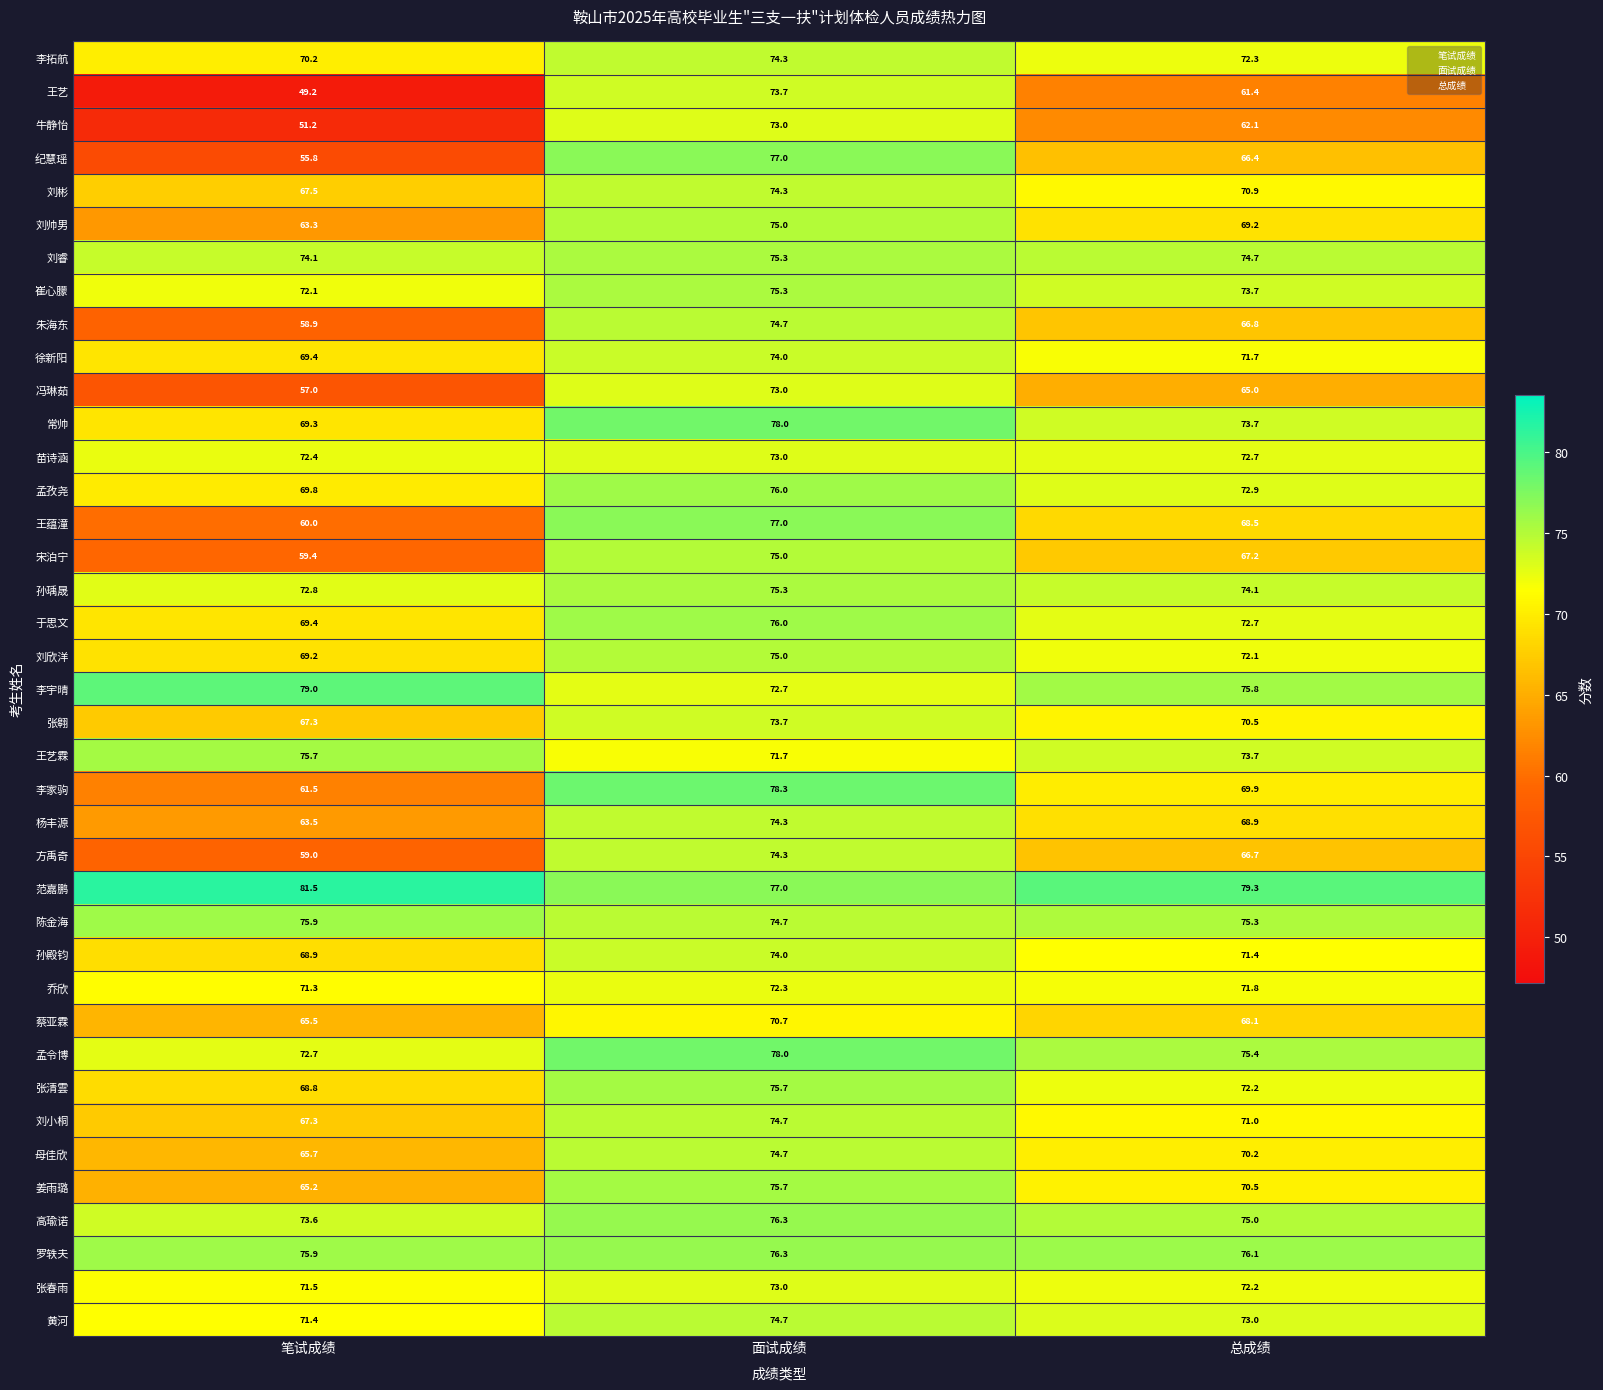

What is the difference between the 陈金海 values at 笔试成绩 and 总成绩?

0.6